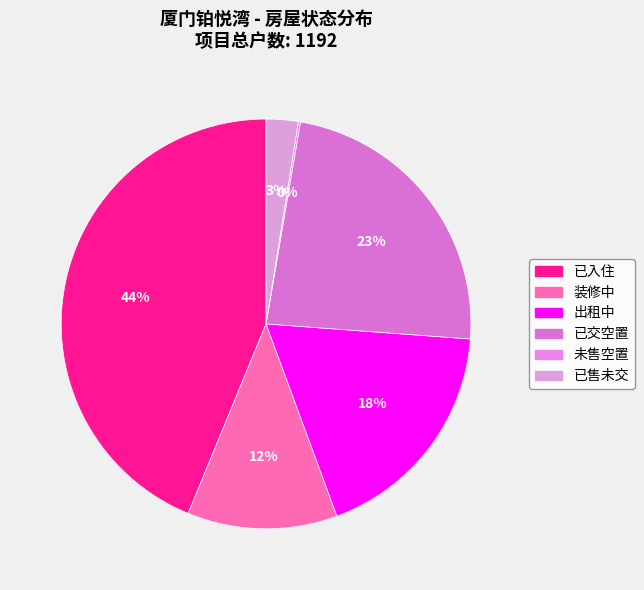

What is the change in value from 已入住 to 未售空置?

-520